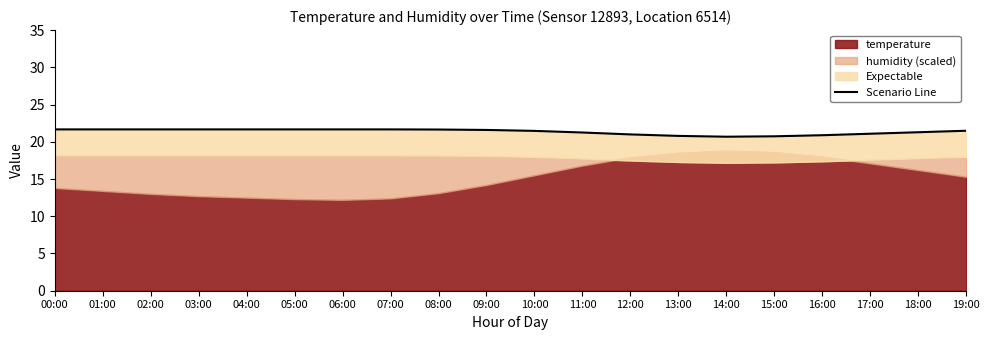

How many lines are shown in the chart?

1